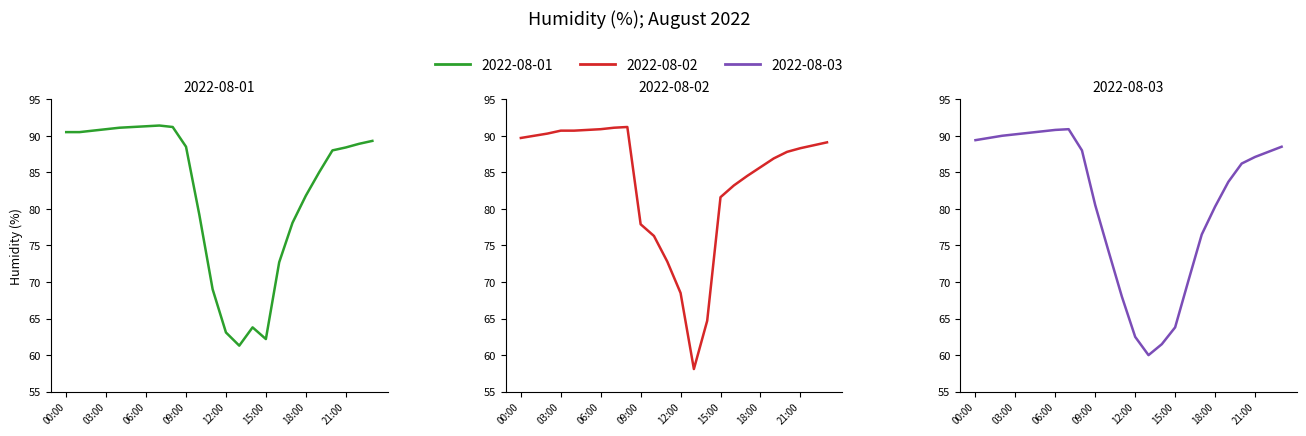

At which label is 2022-08-03 closest to 75?

10:00